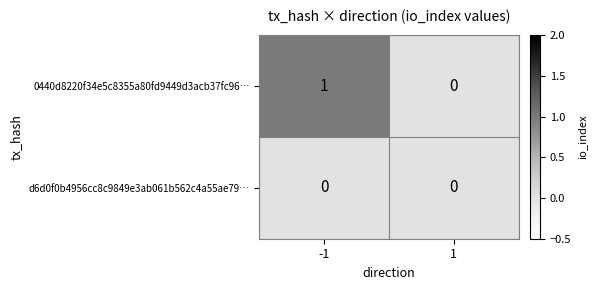

Is it true that 0440d8220f34e5c8355a80fd9449d3acb37fc96… equals 0 at -1?

False